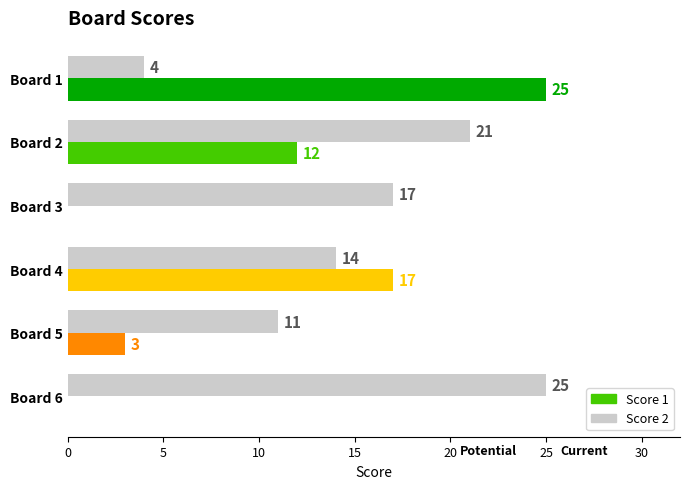

Does the chart contain stacked bars?

No